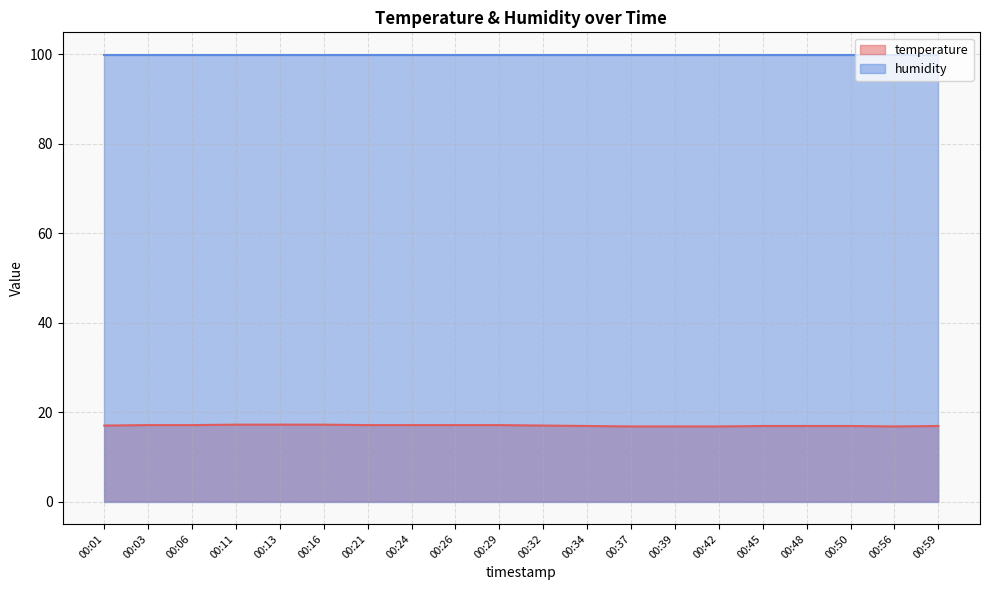

Between 00:42 and 00:59, which is larger?

00:59